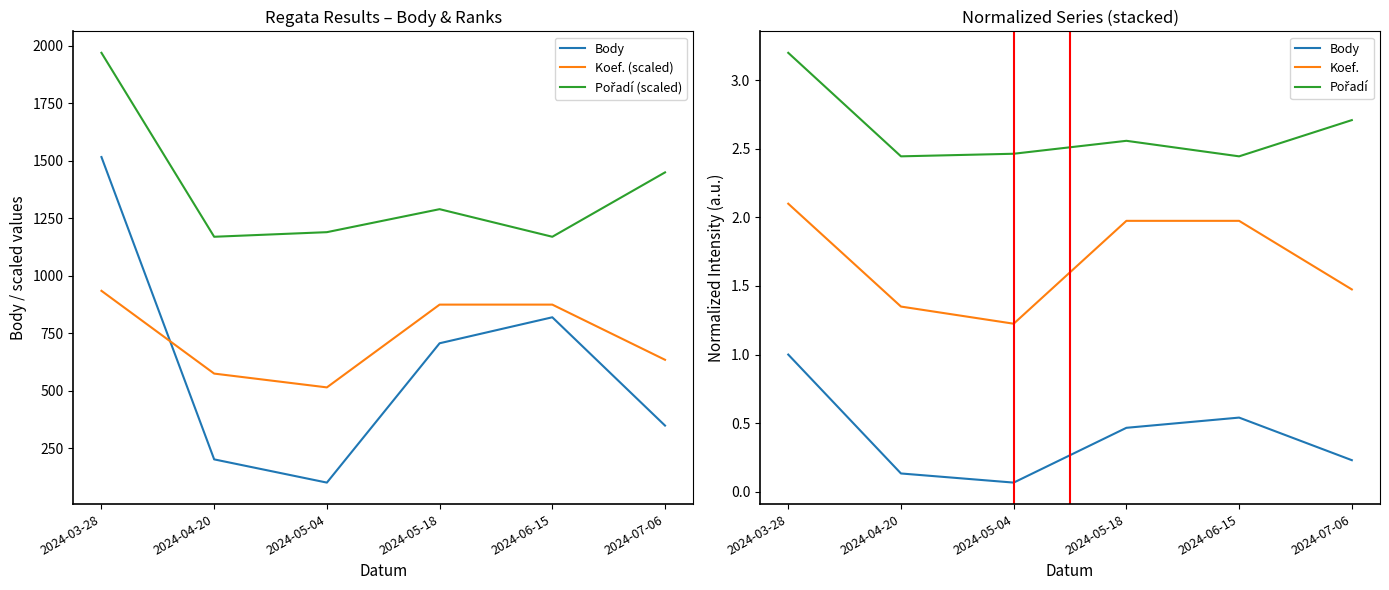

What is the value of the Body point at the 4th from the left?

0.5